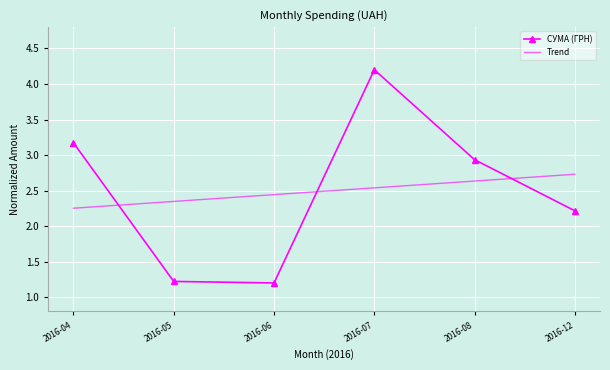

What is the difference between the Trend values at 2016-04 and 2016-06?

0.2